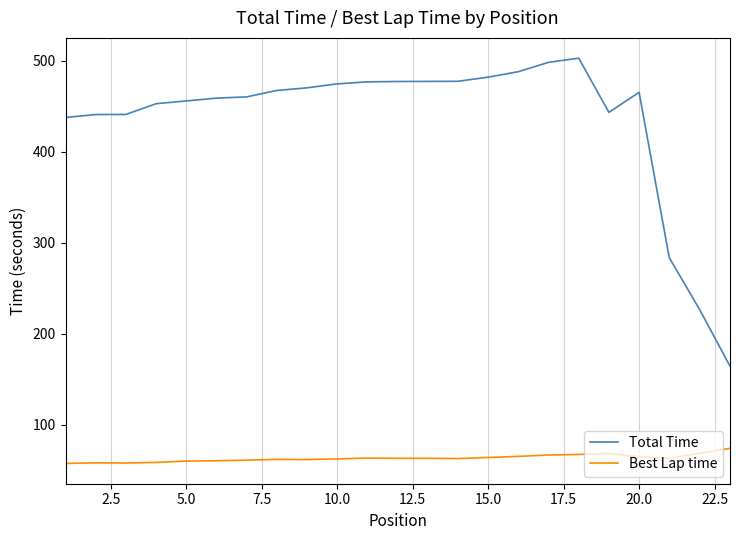

True or false: Best Lap time and Total Time intersect in this chart.

False